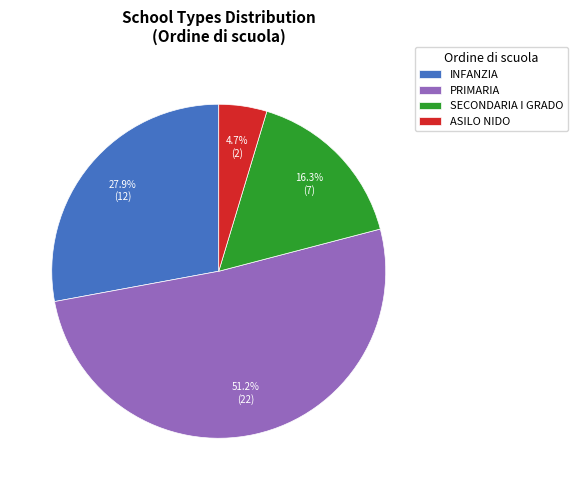

Is there a majority slice in this chart?

Yes